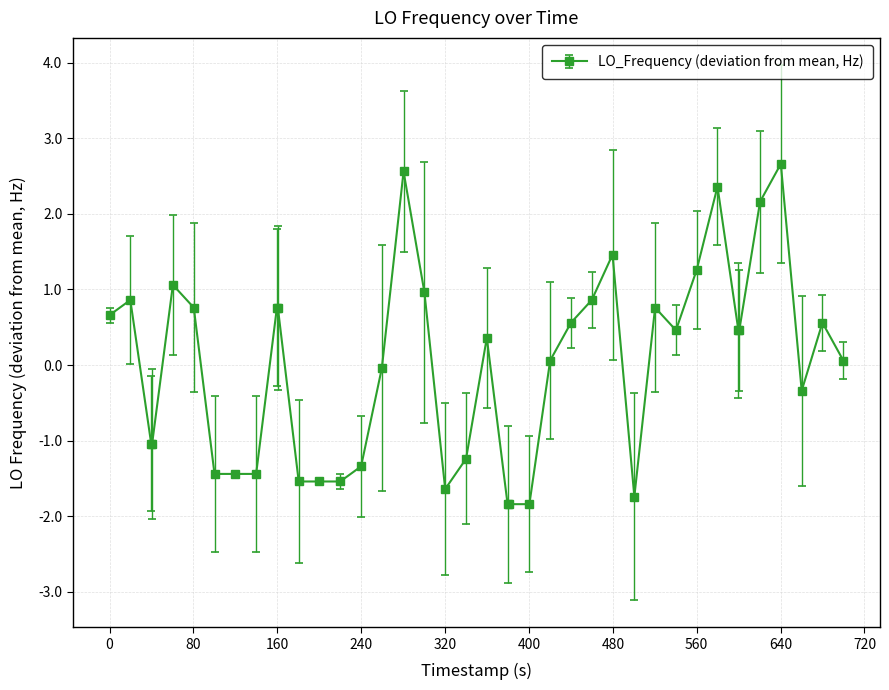

How many data points does each series have?

40